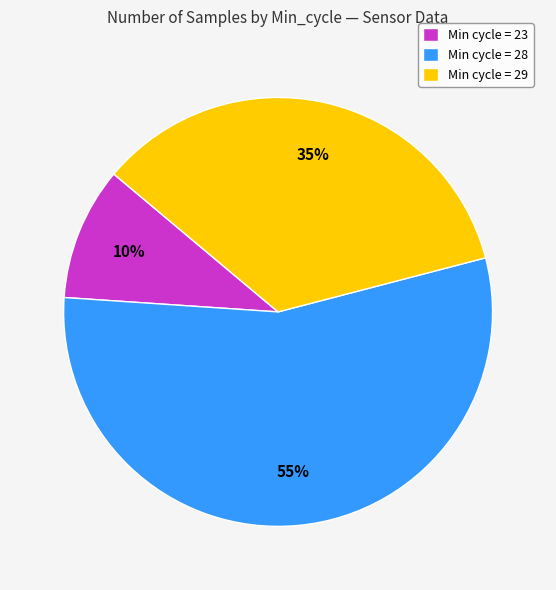

Is Min cycle = 23 the majority of the pie?

No